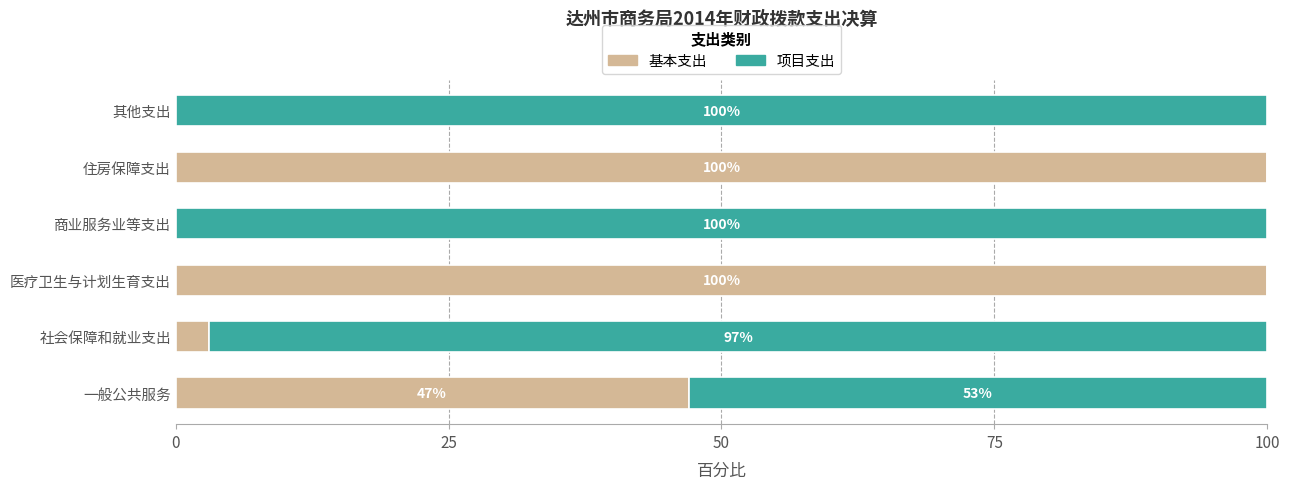

What is the total value across all series at 其他支出?

100.0